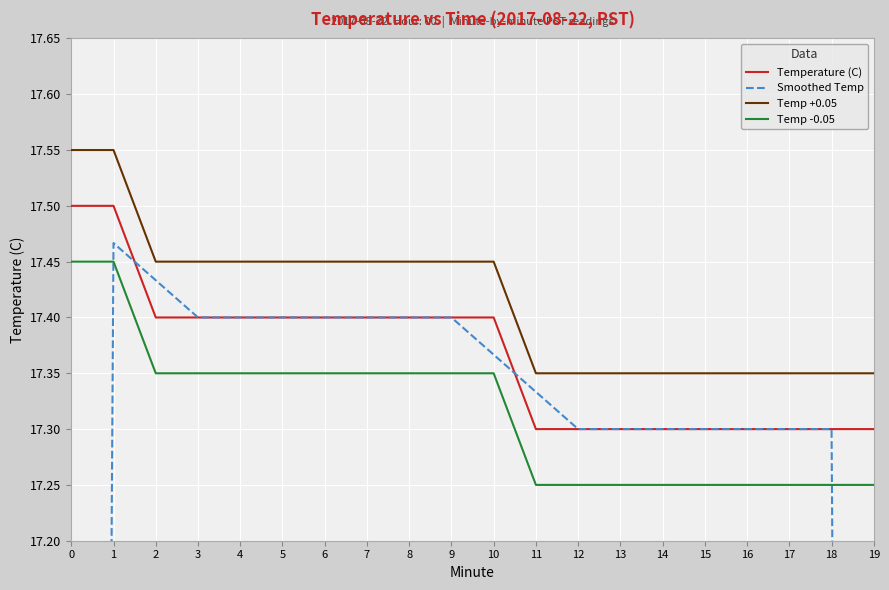

Read the Smoothed Temp value at 15.

17.3